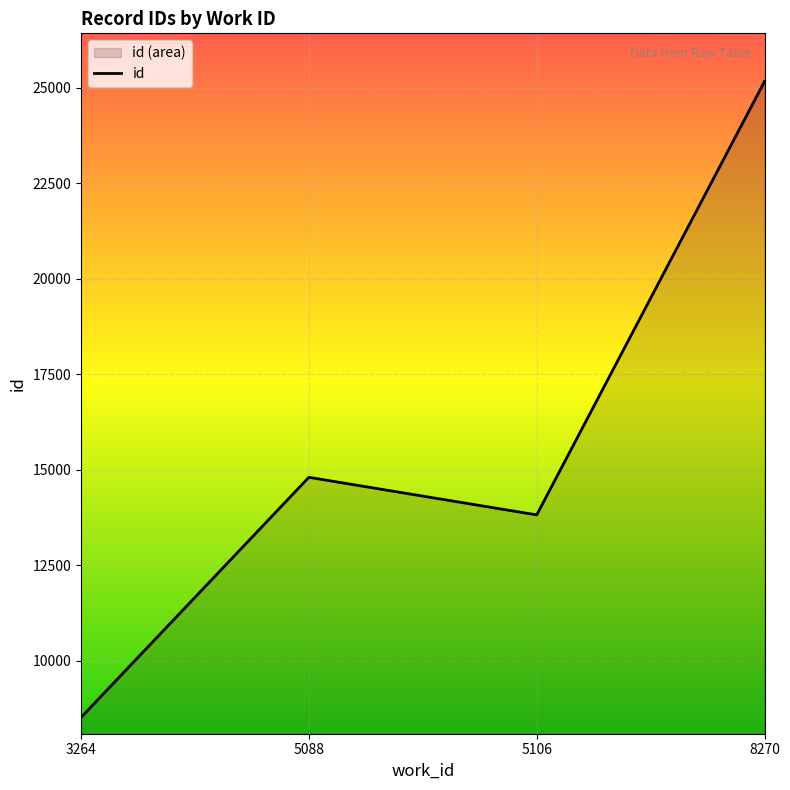

How many data points are above 14806?

2